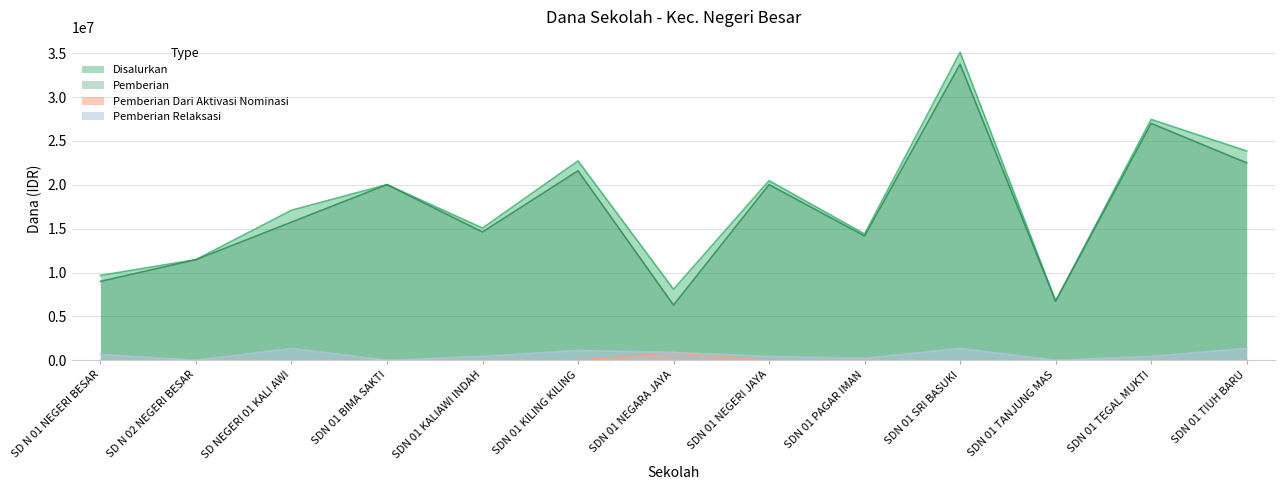

True or false: Pemberian Relaksasi and Disalurkan intersect in this chart.

False